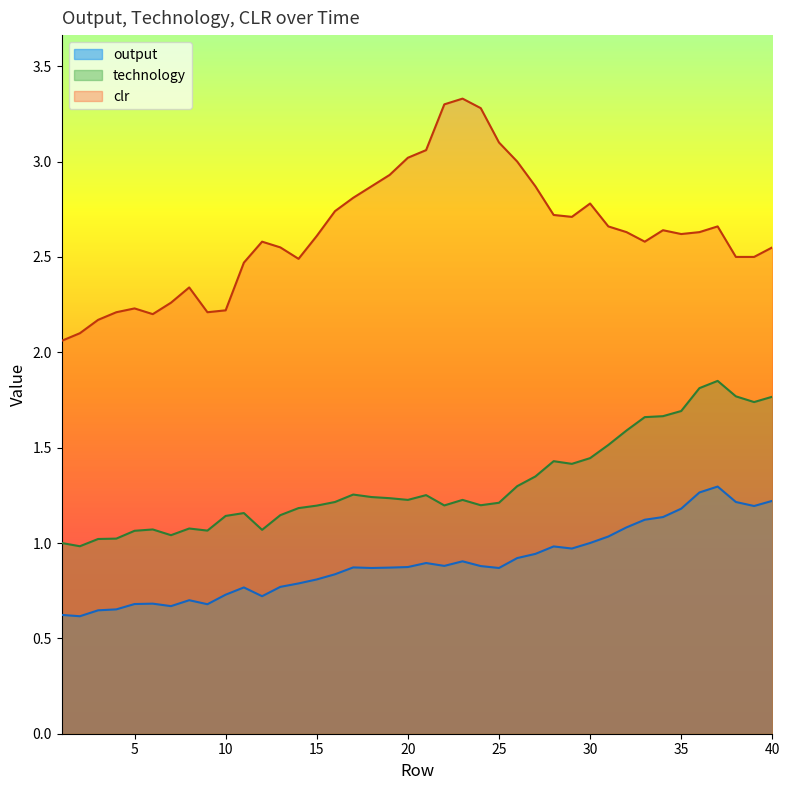

What is the approximate value of output at 15?

0.8